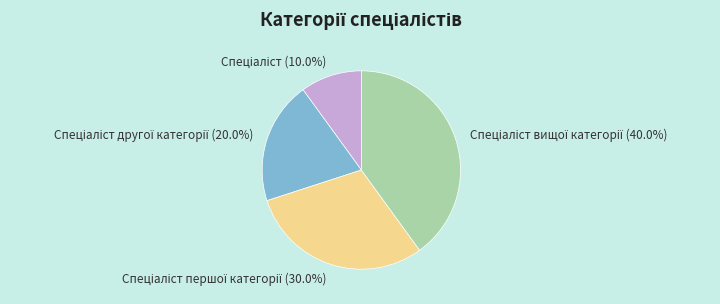

Is there any slice that represents more than half of the pie?

No